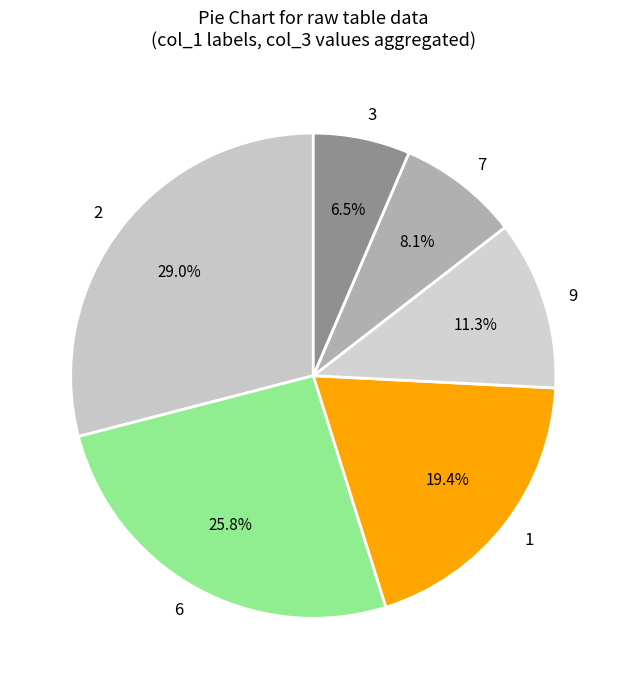

What is the largest slice in the pie chart?

2